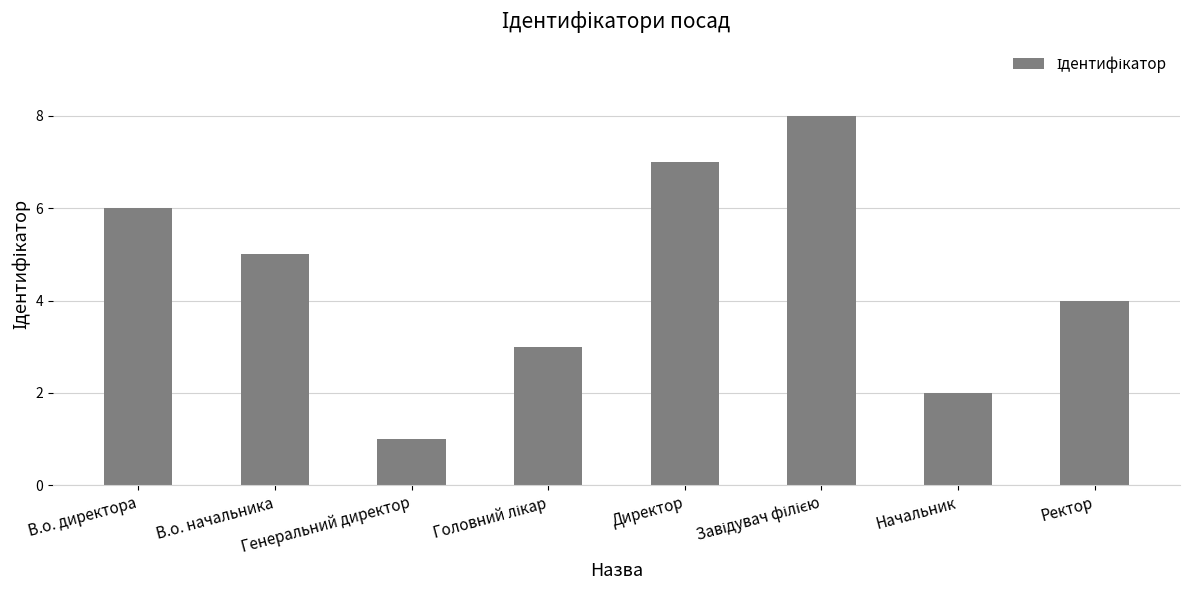

What is the change in value from В.о. директора to В.о. начальника?

-1